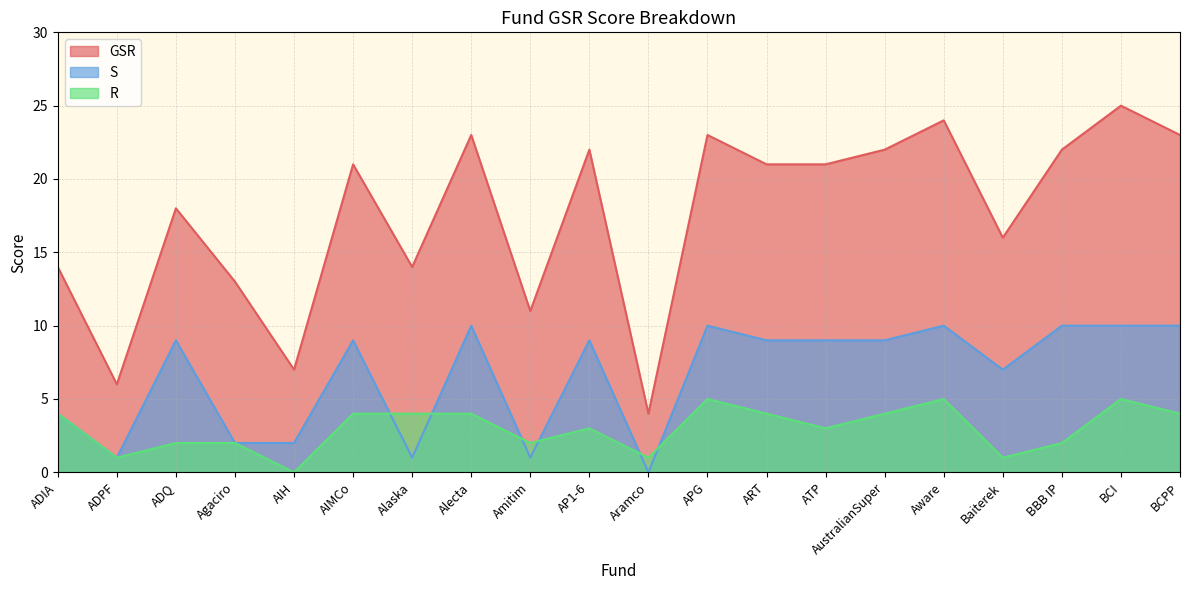

Which category has the lowest value in the S series?

Aramco